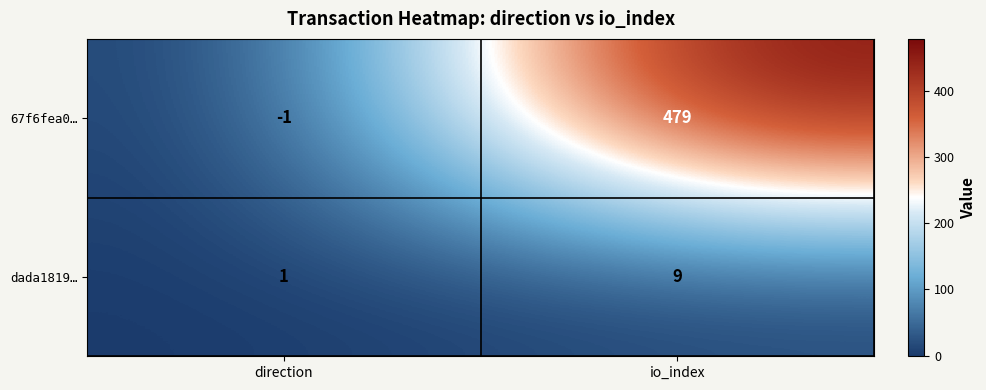

What is the difference between the dada1819… values at io_index and direction?

8